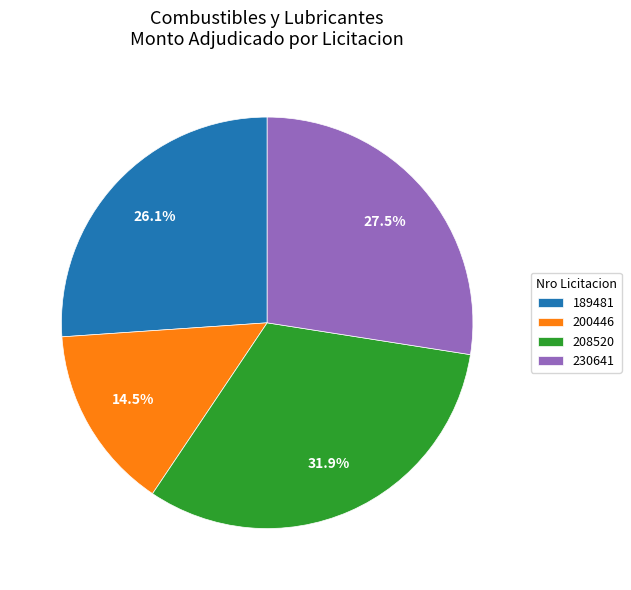

How much of the chart is everything except 200446?

85.5%